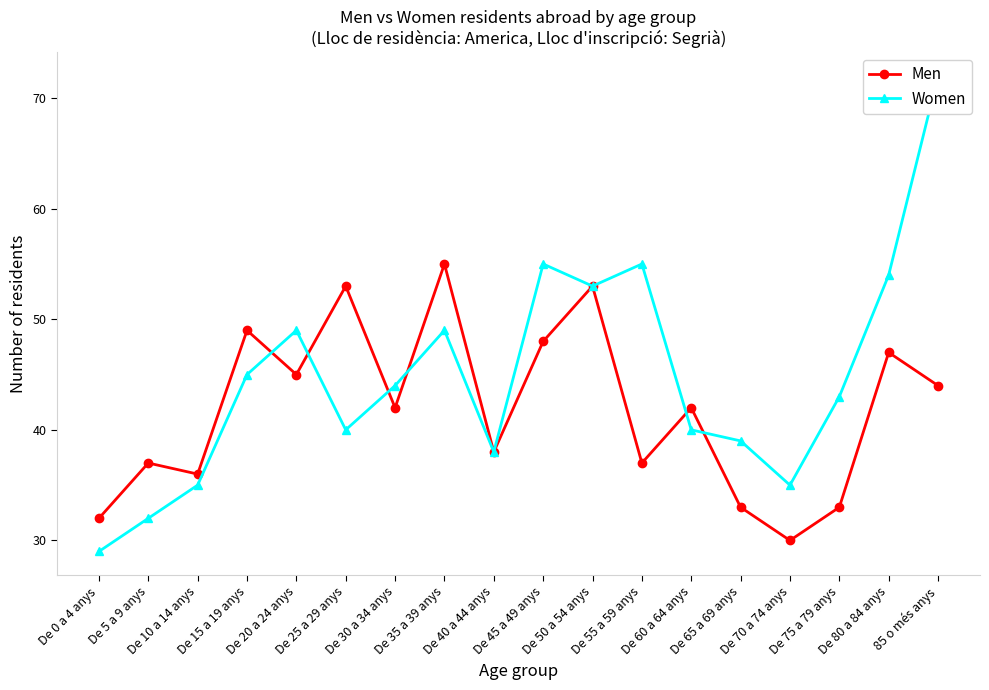

Reading right to left, list all the values displayed in this chart.

Men: 44	47	33	30	33	42	37	53	48	38	55	42	53	45	49	36	37	32
Women: 72	54	43	35	39	40	55	53	55	38	49	44	40	49	45	35	32	29